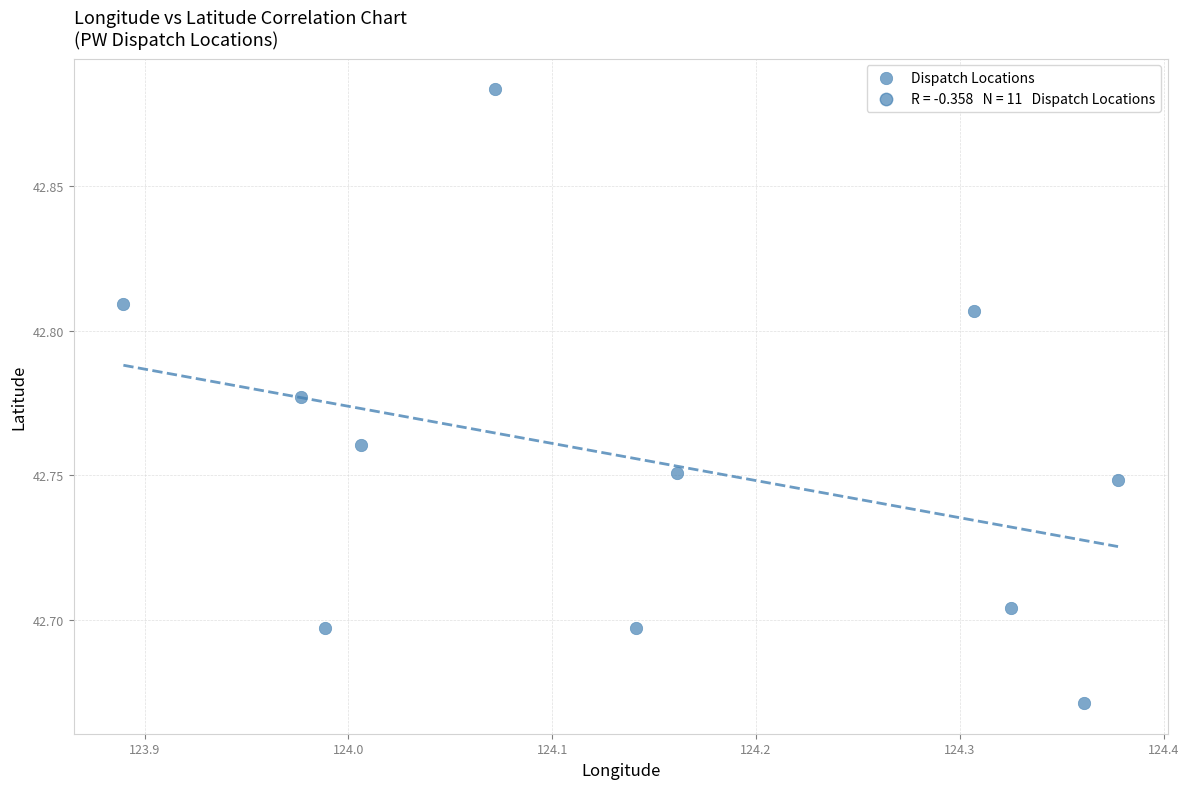

What is the average X value?

124.1